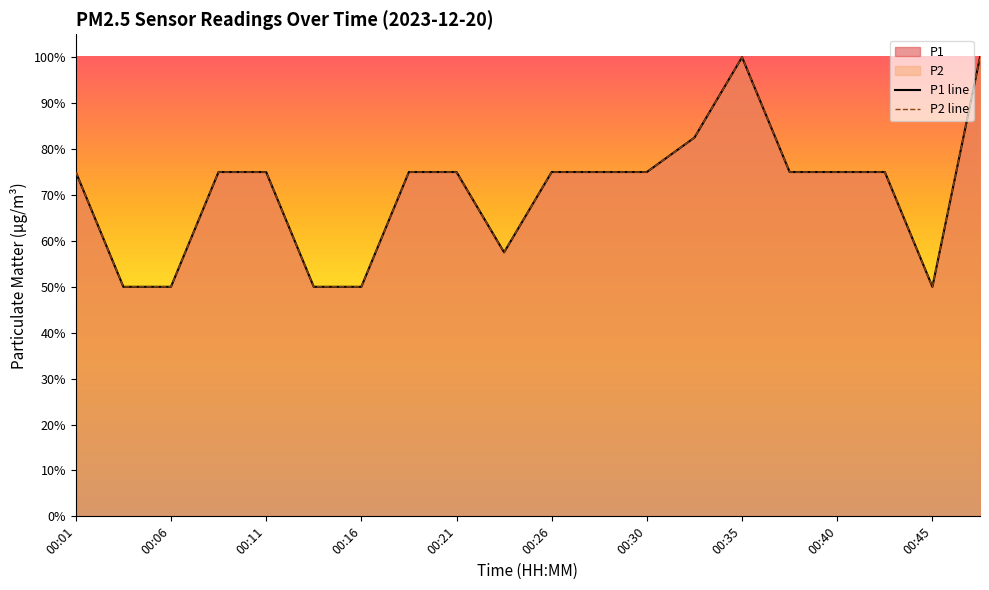

Reading left to right, transcribe all the data shown in this chart.

P1: 0.7	0.5	0.5	0.7	0.7	0.5	0.5	0.7	0.7	0.6	0.7	0.7	0.7	0.8	1.0	0.7	0.7	0.7	0.5	1.0
P2: 0.7	0.5	0.5	0.7	0.7	0.5	0.5	0.7	0.7	0.6	0.7	0.7	0.7	0.8	1.0	0.7	0.7	0.7	0.5	1.0